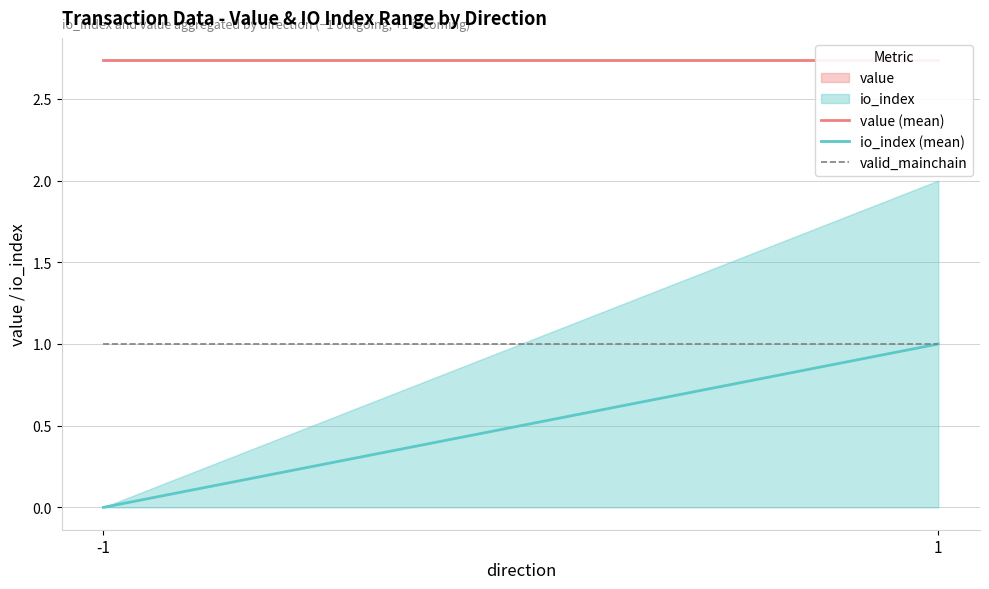

Reading left to right, extract all data points from this chart.

value (mean): 2.7	2.7
io_index (mean): 0.0	1.0
valid_mainchain: 1.0	1.0